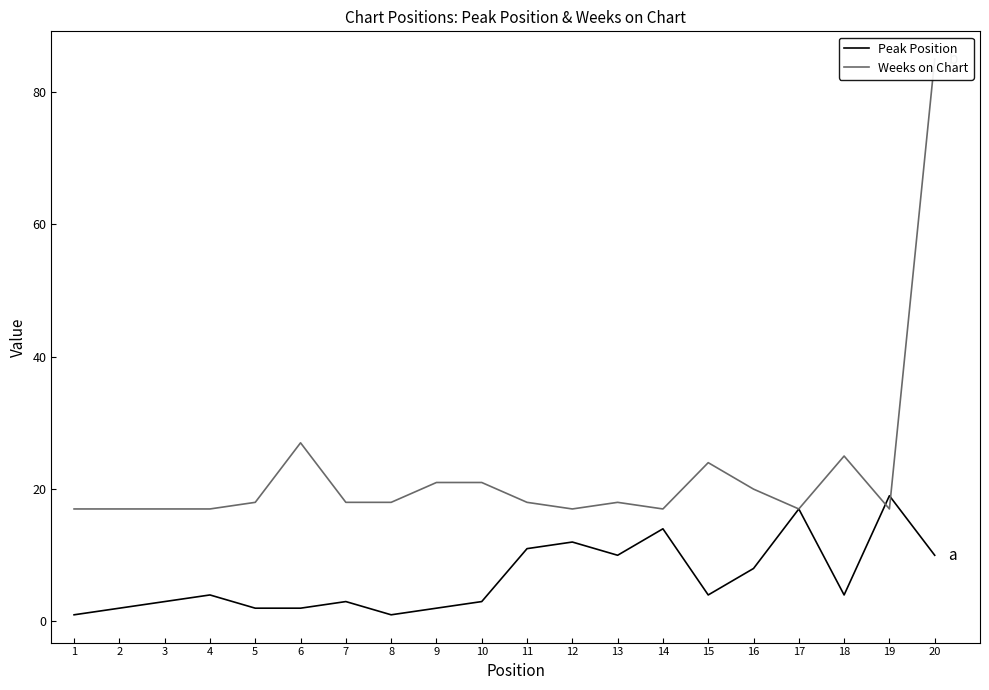

What is the difference between the highest and lowest values at 15?

20